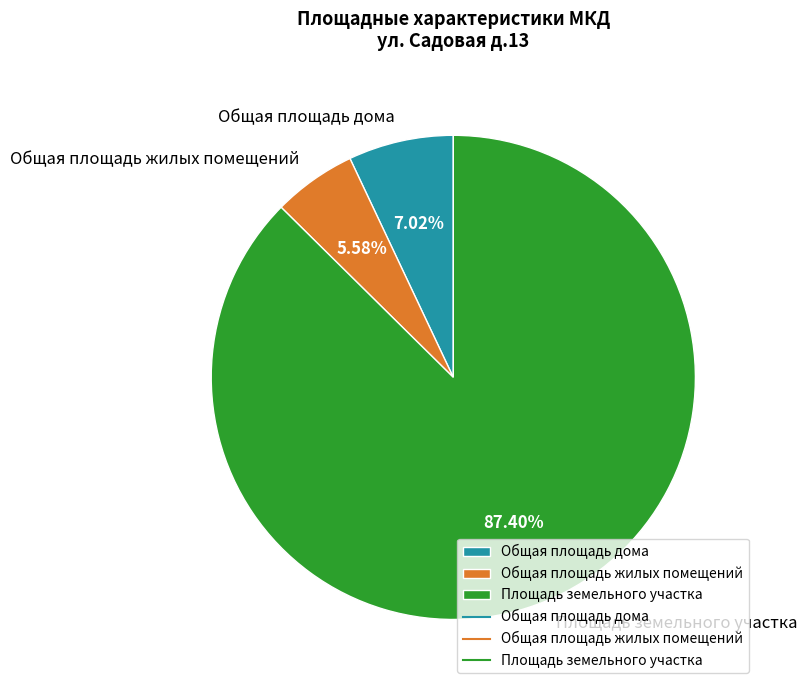

Does Площадь земельного участка represent more than half of the total?

Yes